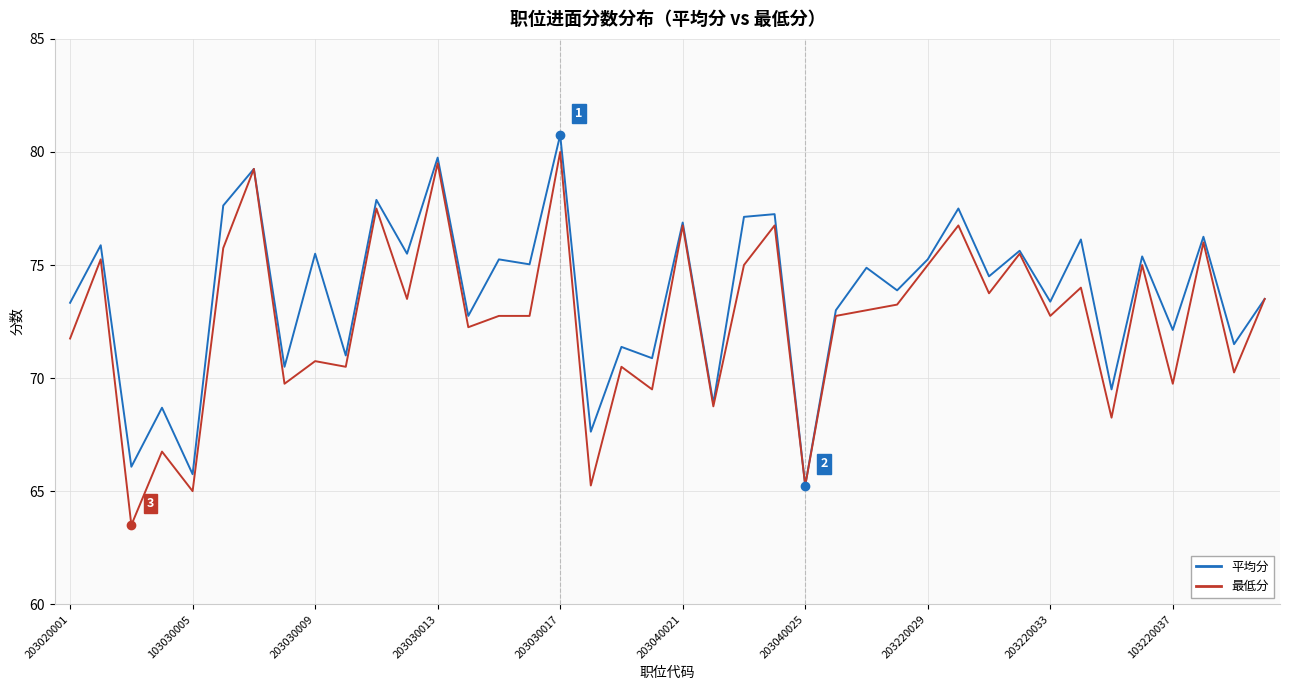

List the series in order of their overall mean, highest first.

平均分, 最低分